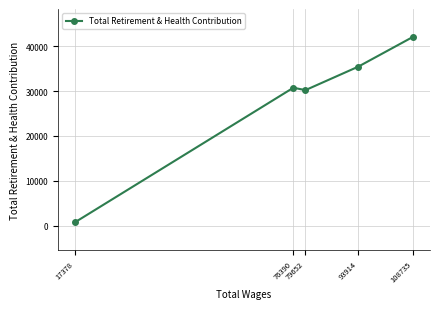

Is it true that the value at 76390 is 30736?

True